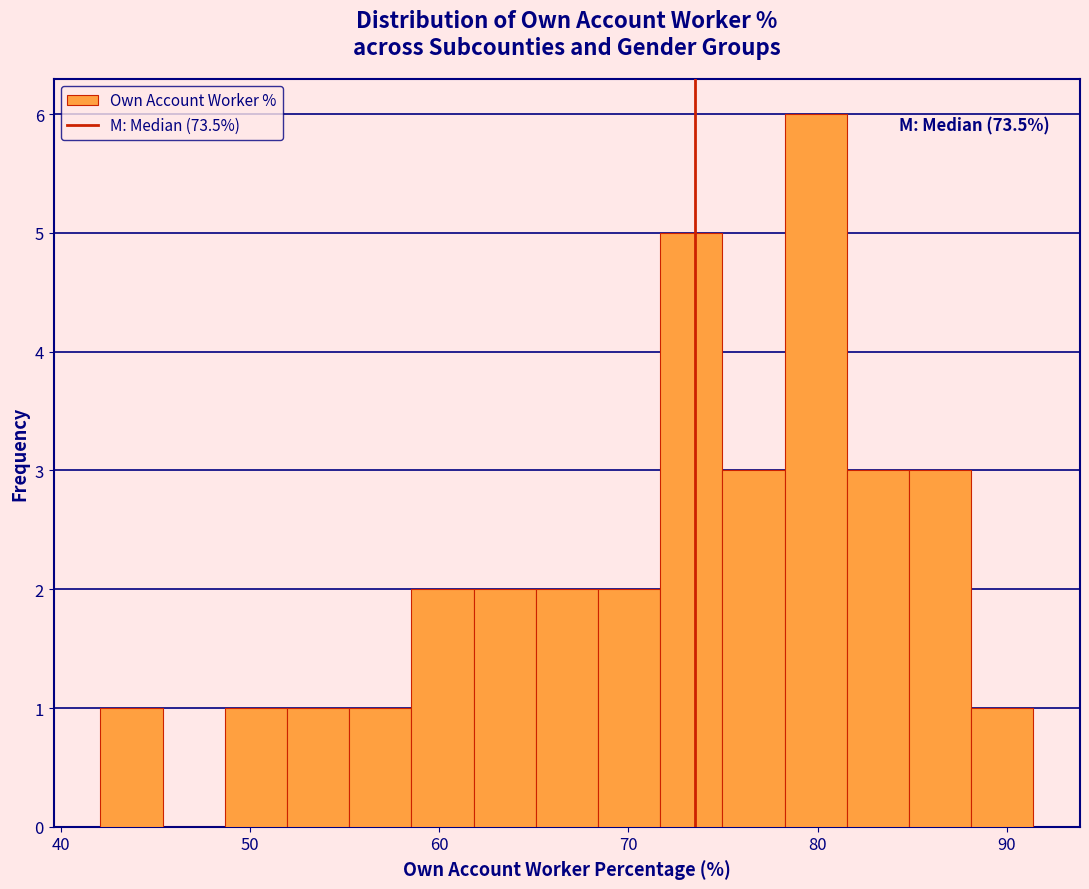

Read against the x-axis, roughly where is the centre of the tallest bar?

80